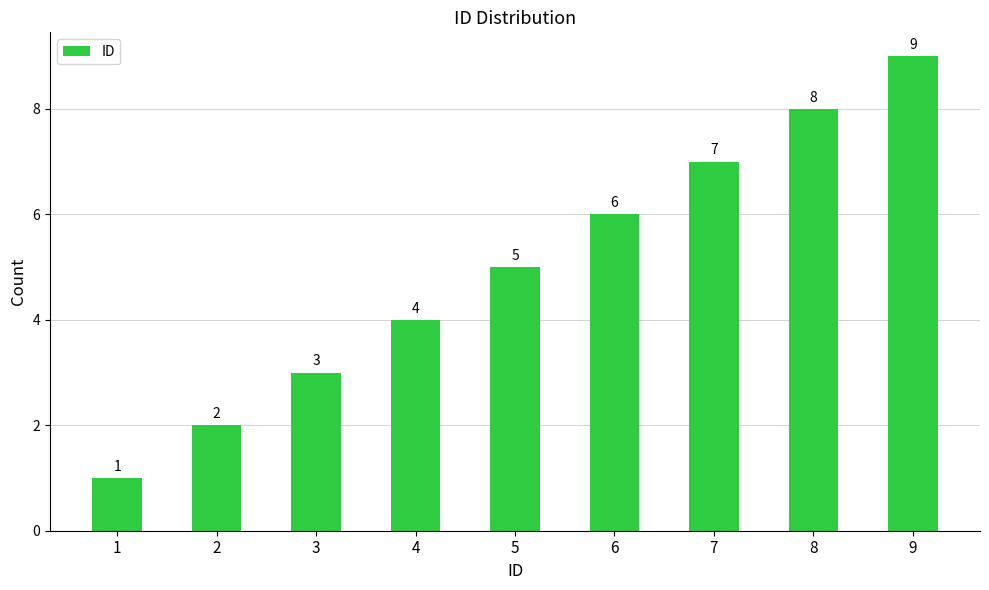

What is the sum of all values?

45